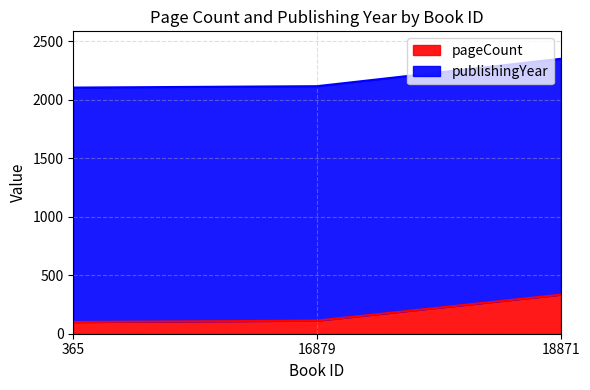

Is it true that pageCount equals 334 at 18871?

True